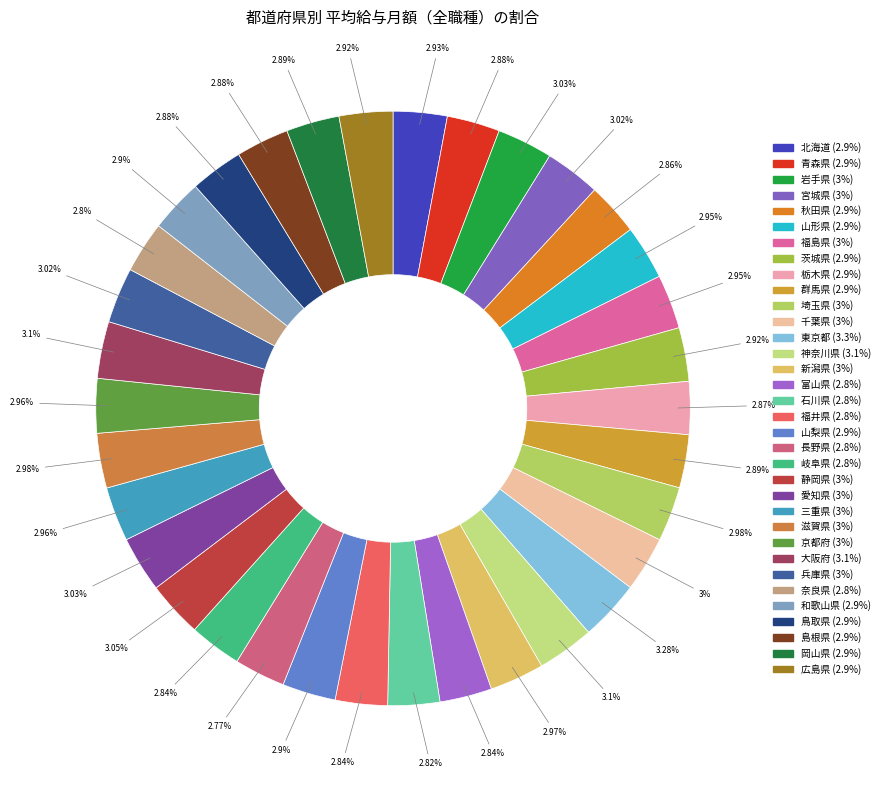

Does 千葉県 account for over 50% of the chart?

No